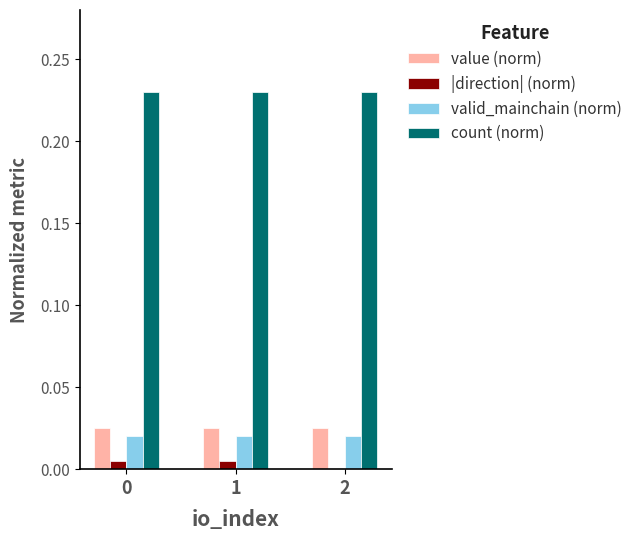

Is the value of |direction| (norm) at 0 greater than the value of value (norm) at 2?

No